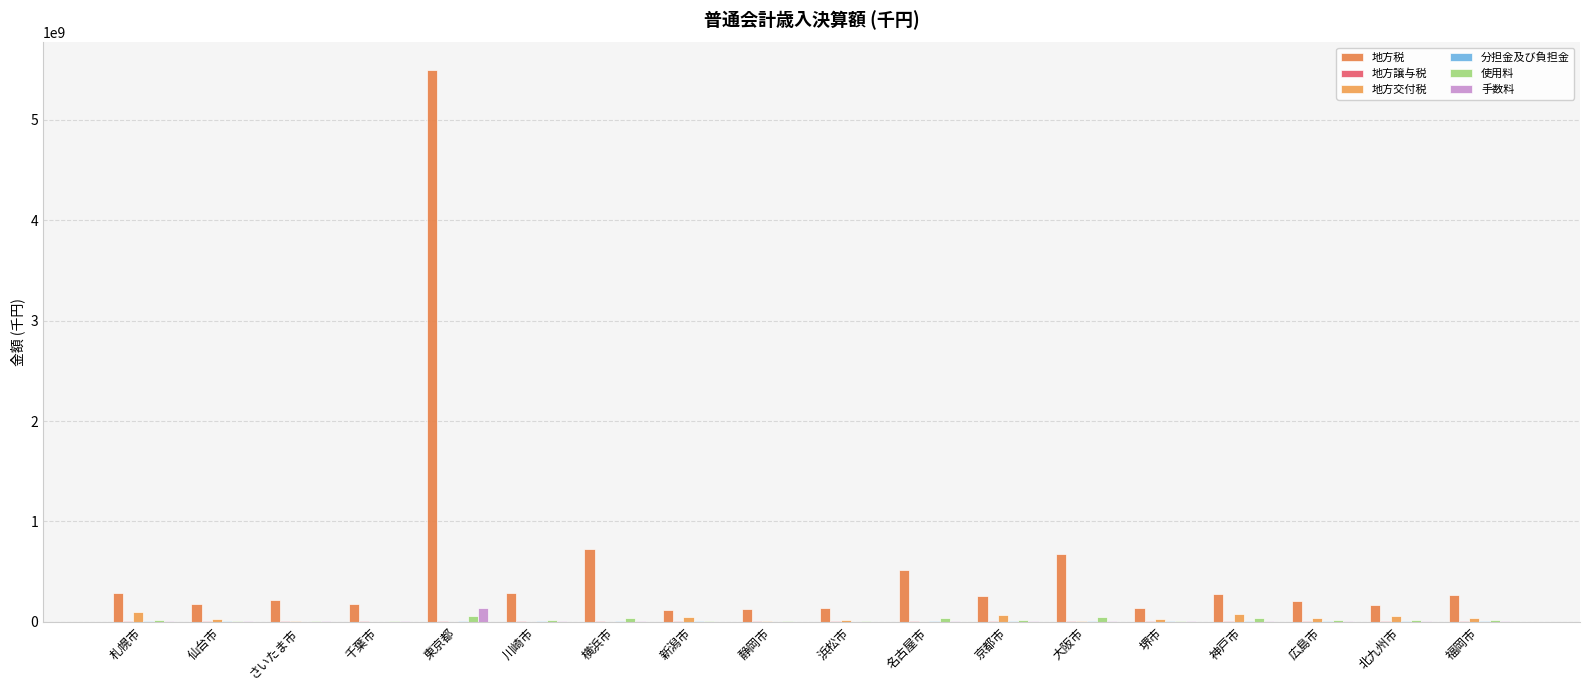

What is the label of the 3rd bar from the left?

さいたま市